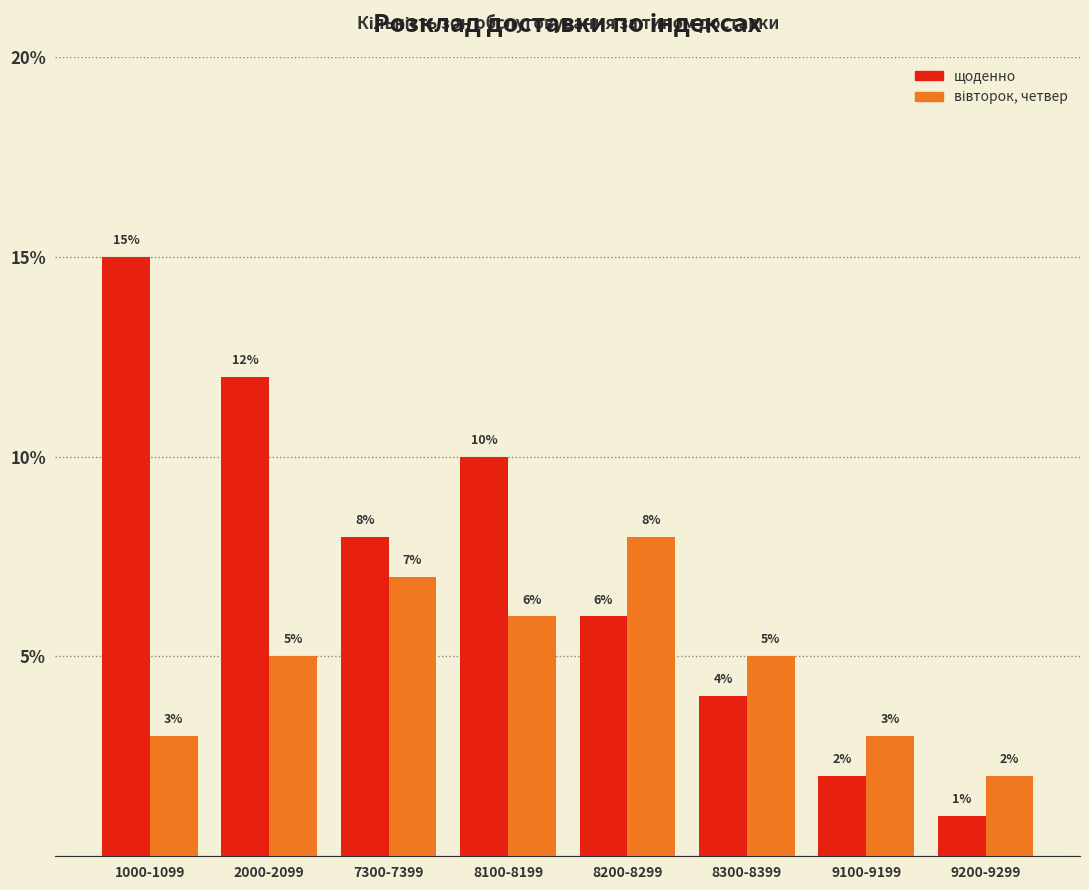

The щоденно series shows 6 at 8200-8299. True or false?

True